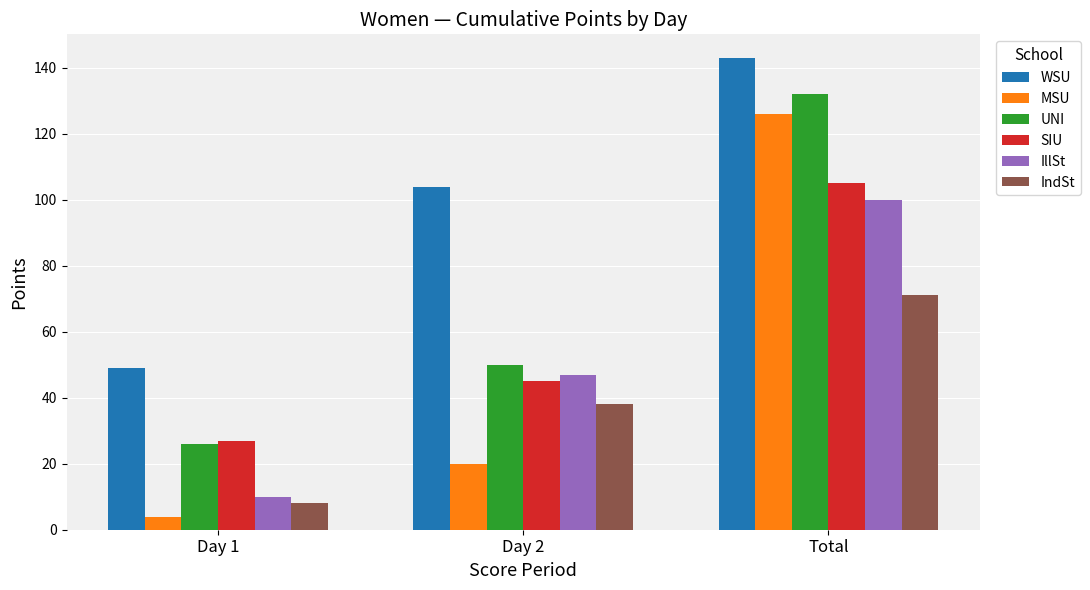

Is it true that IndSt equals 71 at Total?

True